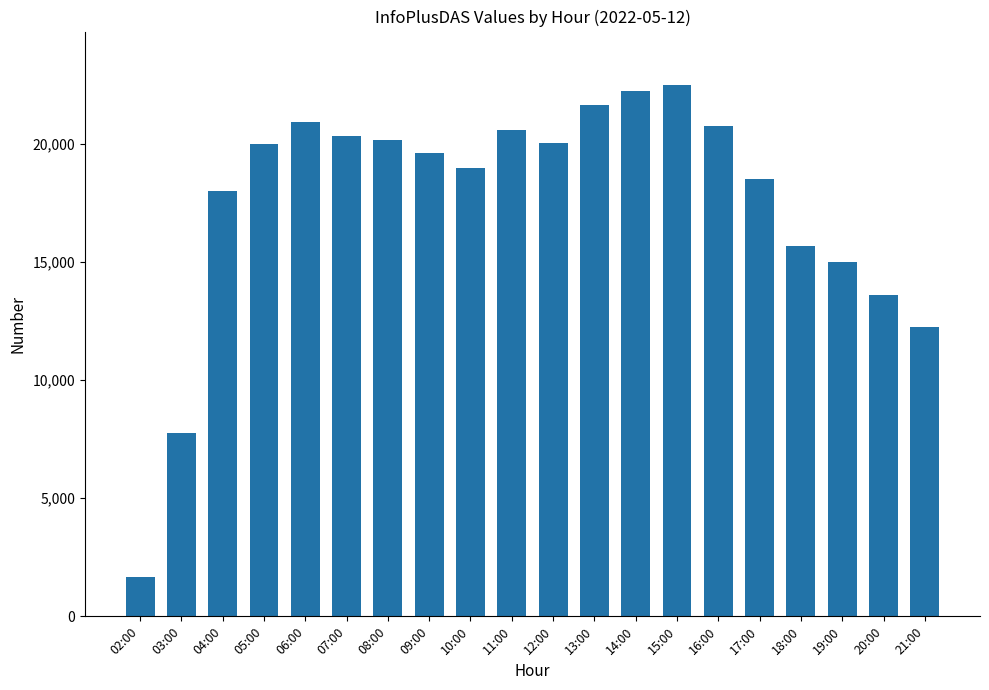

How many bars are there in total?

20